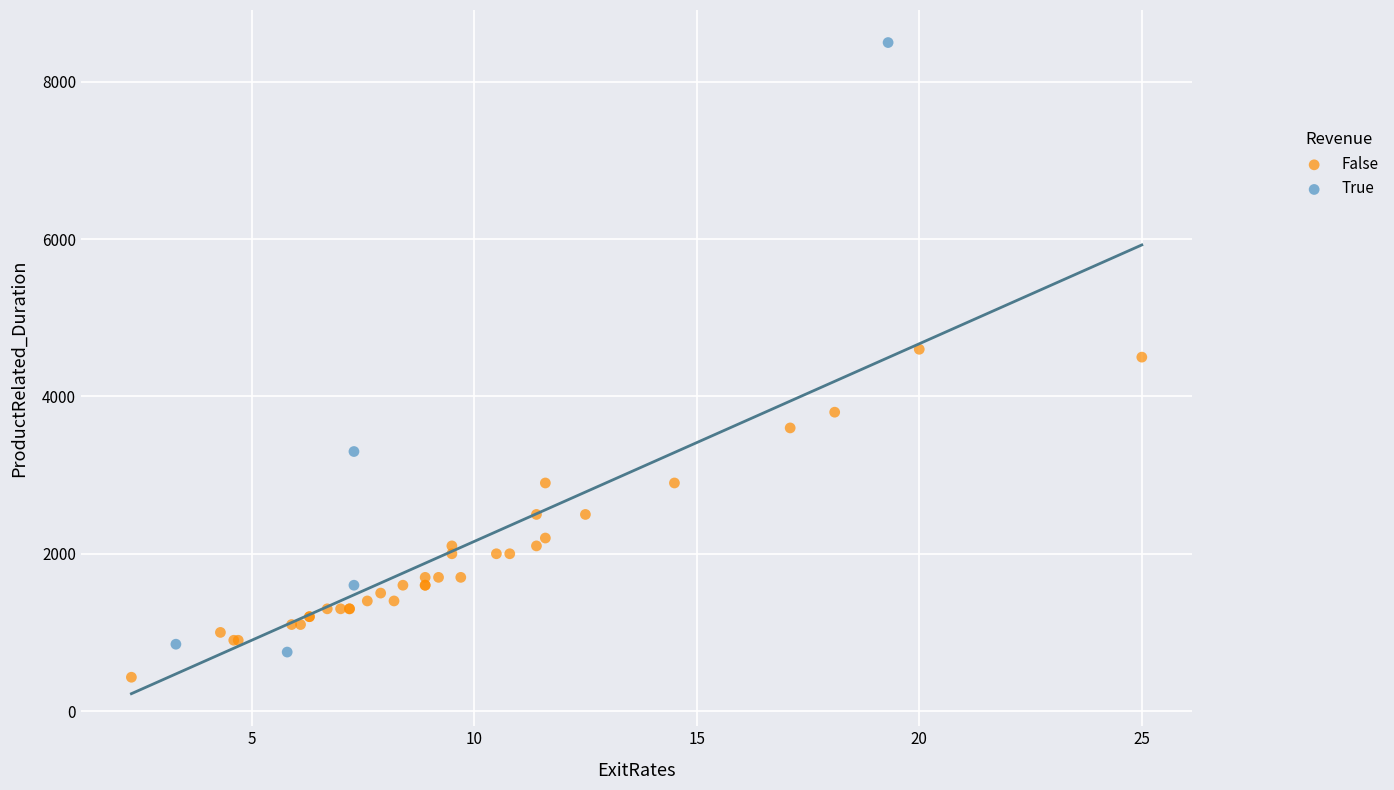

Which series has the widest spread of Y values?

True